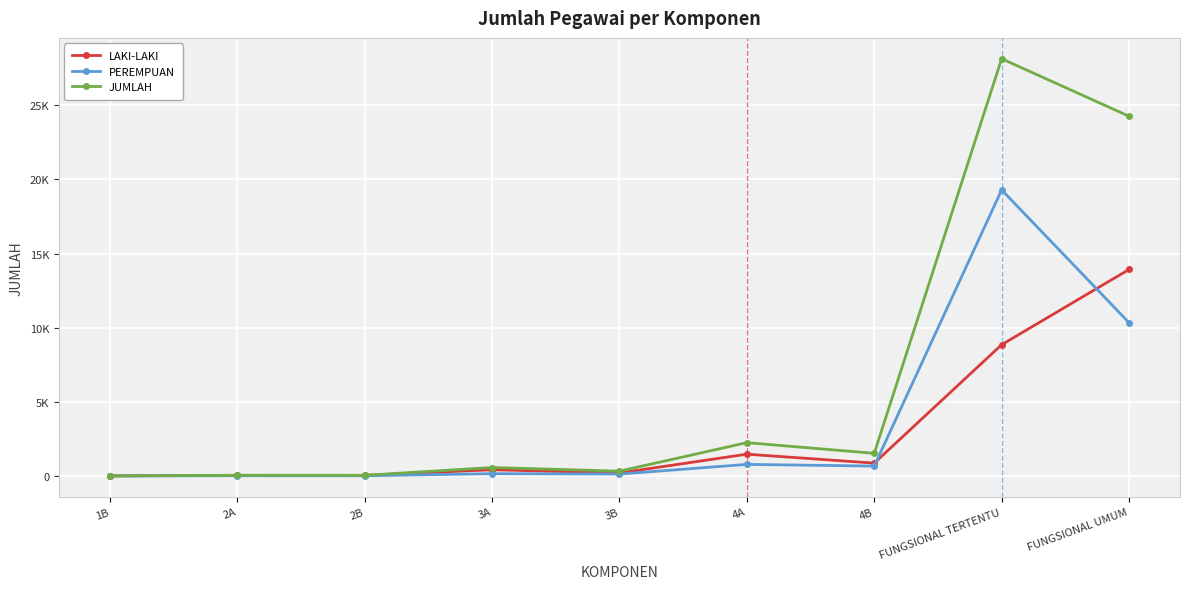

True or false: LAKI-LAKI and PEREMPUAN intersect in this chart.

True